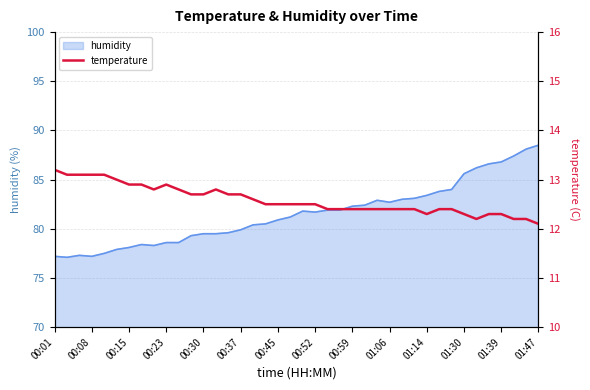

Does the chart display data point markers on the line(s)?

No